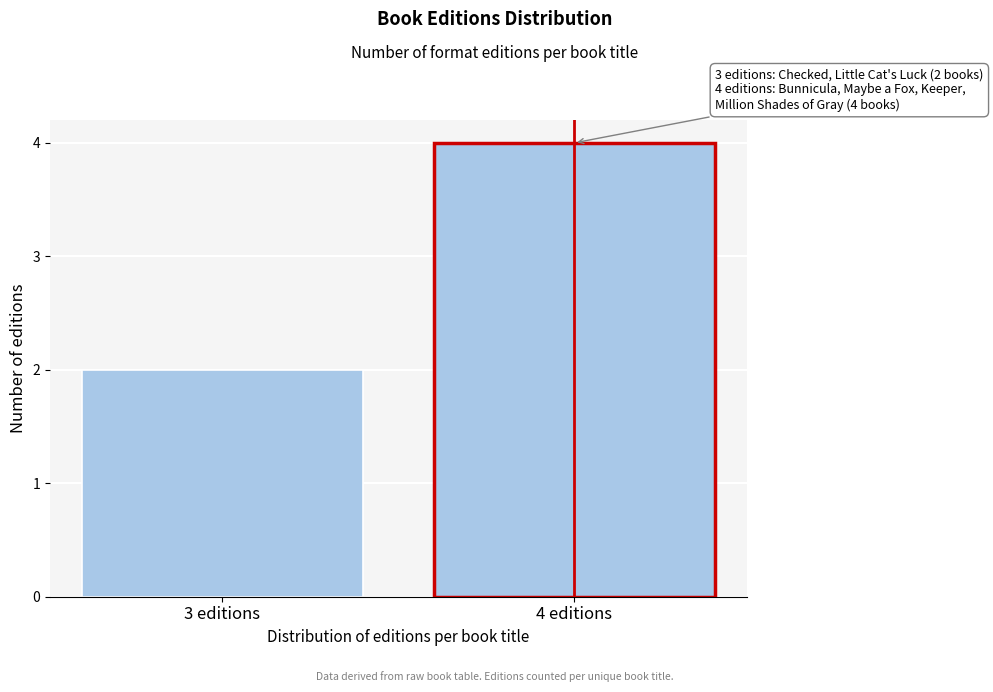

Reading left to right, transcribe all the data shown in this chart.

3 editions=2	4 editions=4